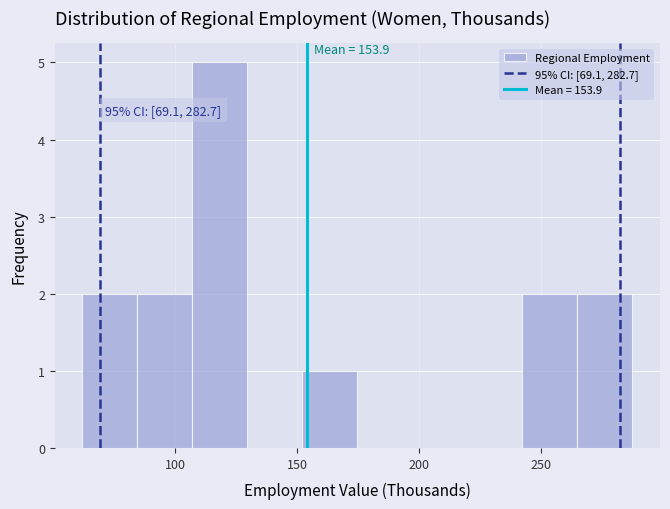

Over which range of the x-axis is the bar tallest?

105 to 130